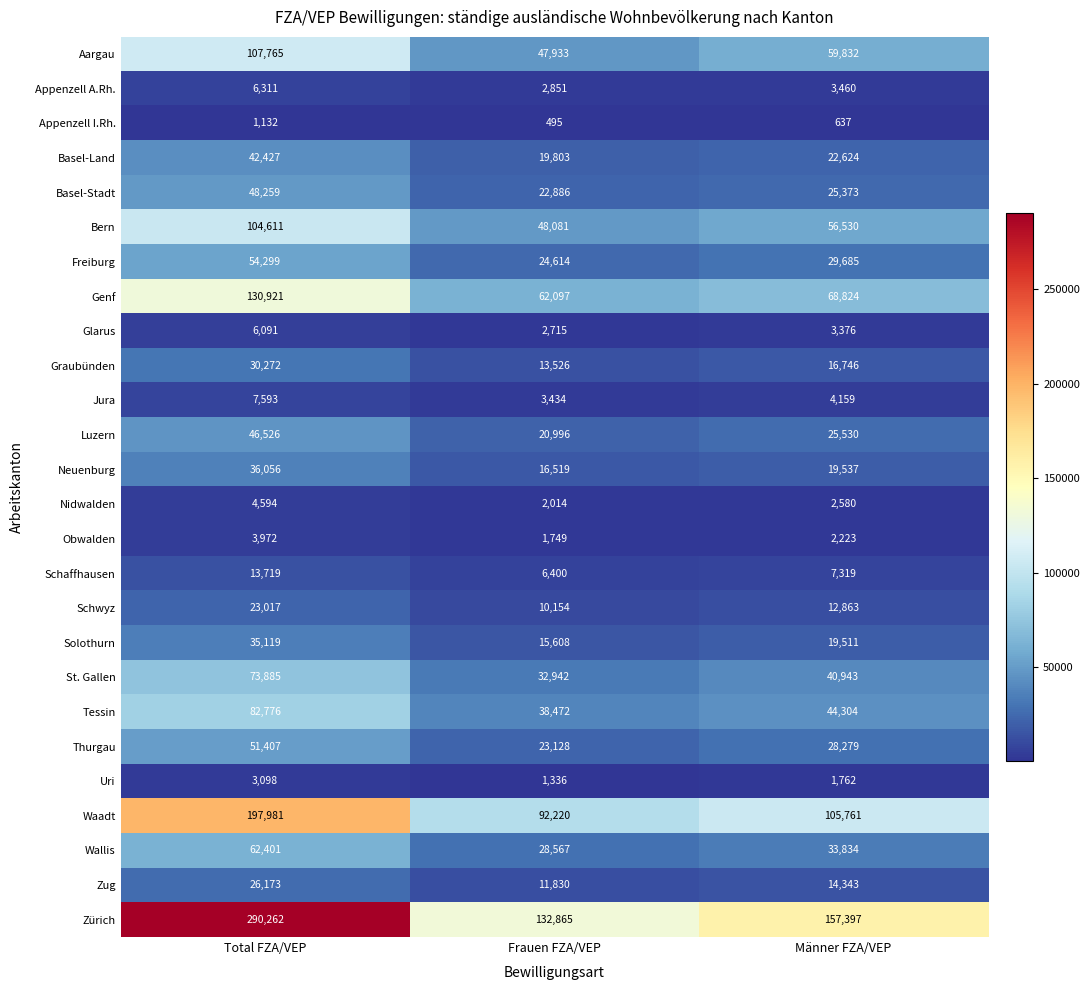

What is the total value across all series at Total FZA/VEP?

1490667